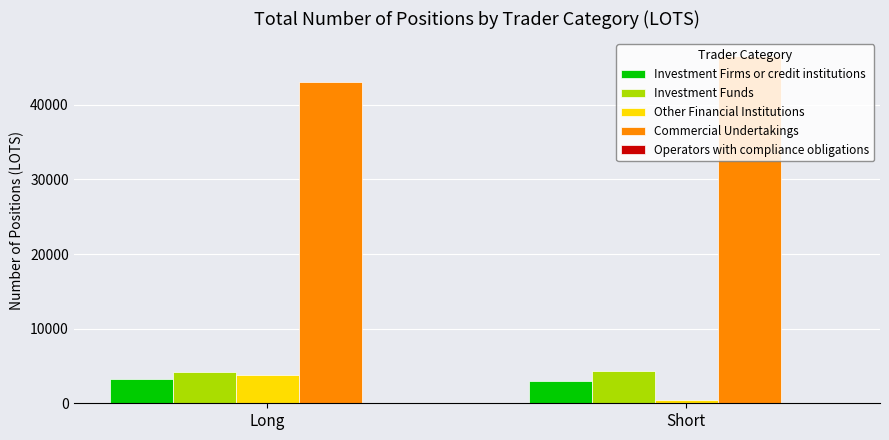

Rank the series at Short from lowest to highest value.

Other Financial Institutions, Investment Firms or credit institutions, Investment Funds, Commercial Undertakings